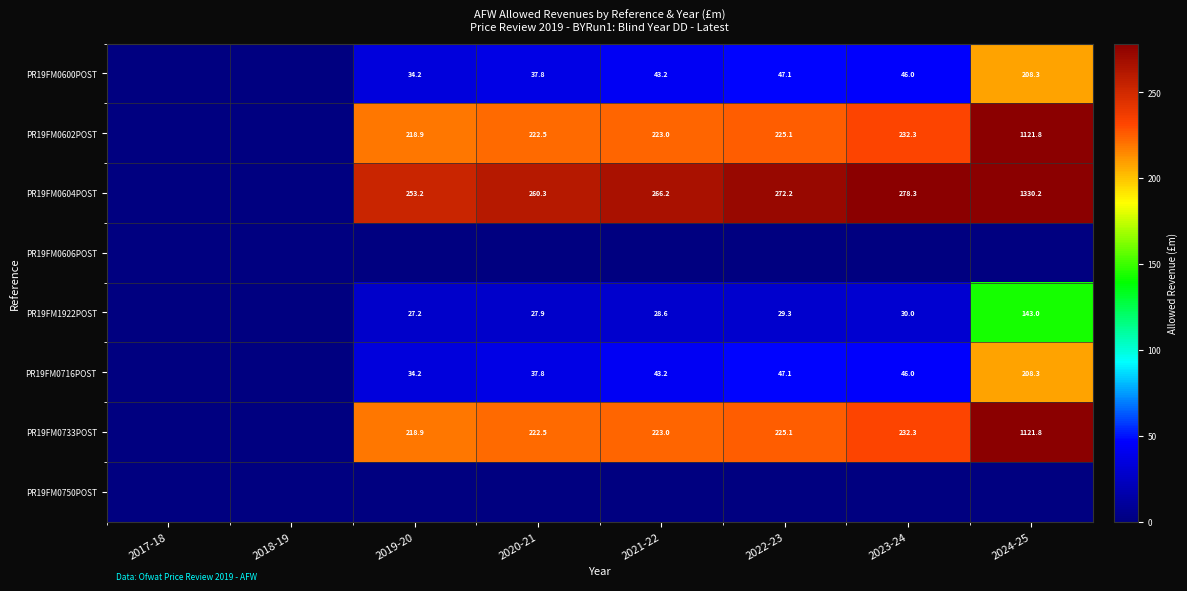

How many series are shown in this chart?

8